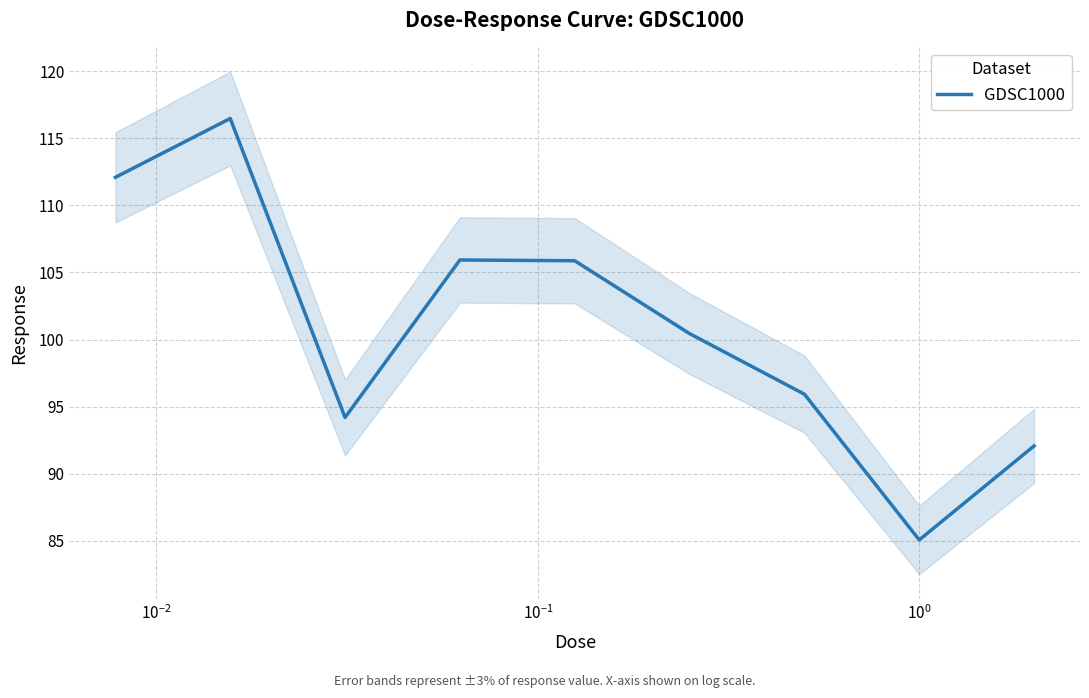

Is it true that the value at 7 is 85.1?

True